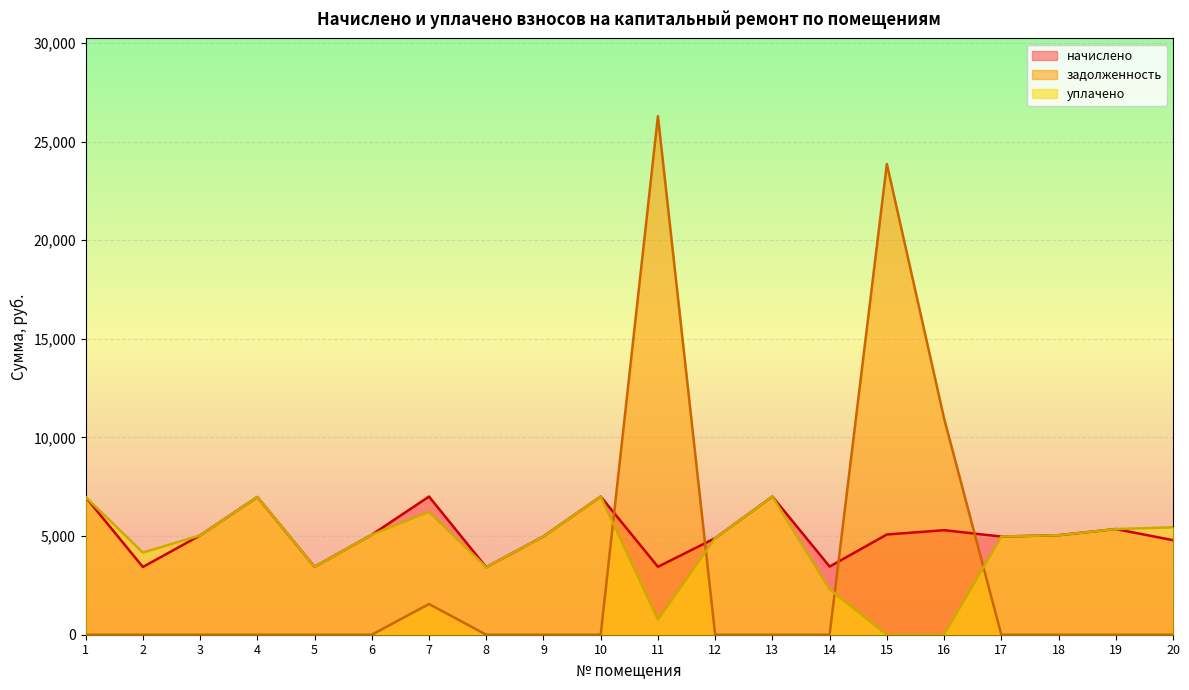

At which label is начислено closest to 5212?

16